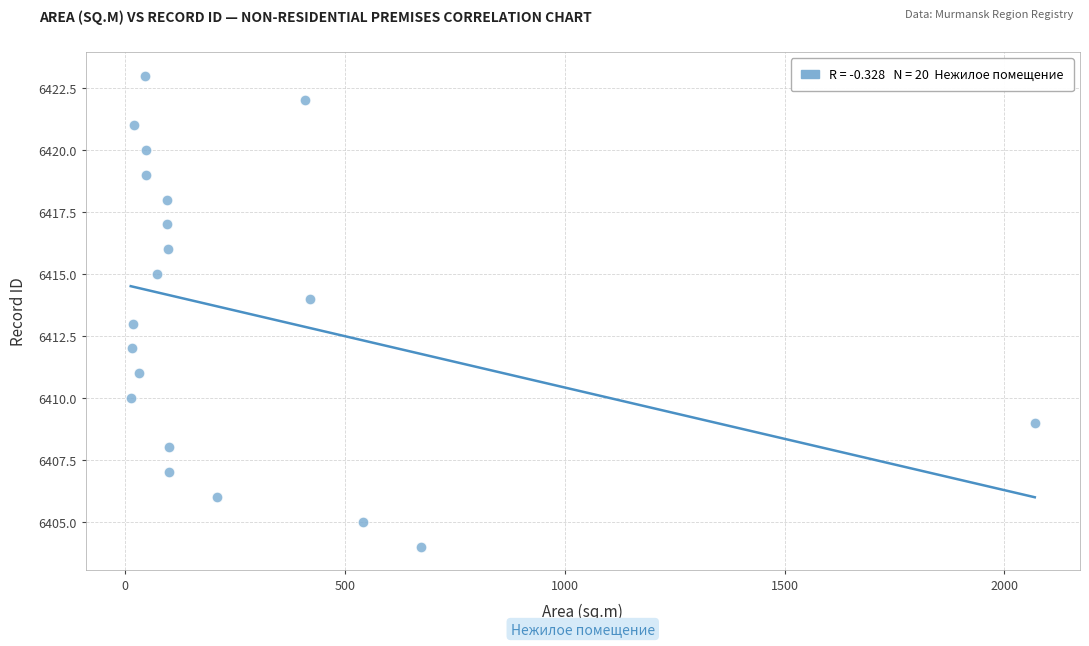

What is the range of Y values (max minus min)?

19